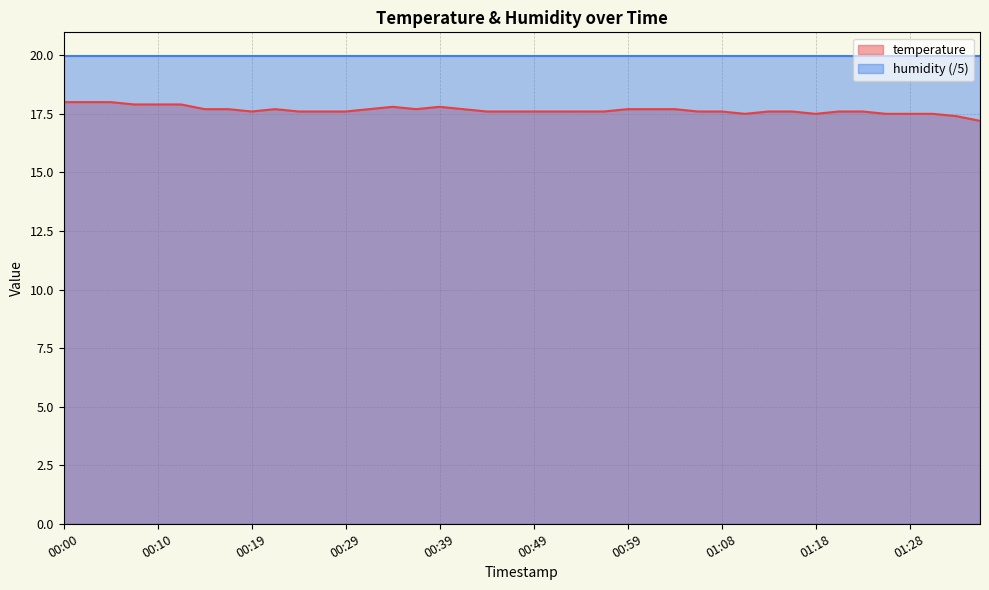

The chart shows a value of 30.1 at 01:11. True or false?

False